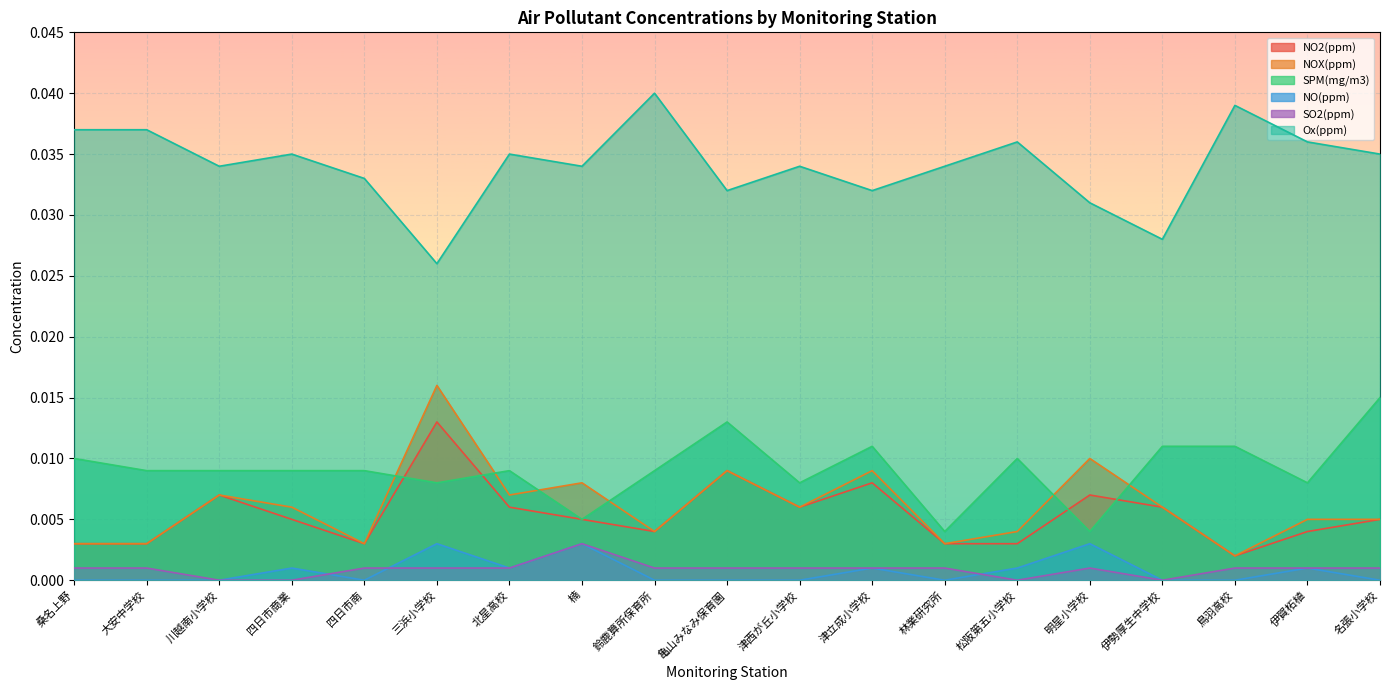

What position from the right is 大安中学校?

18